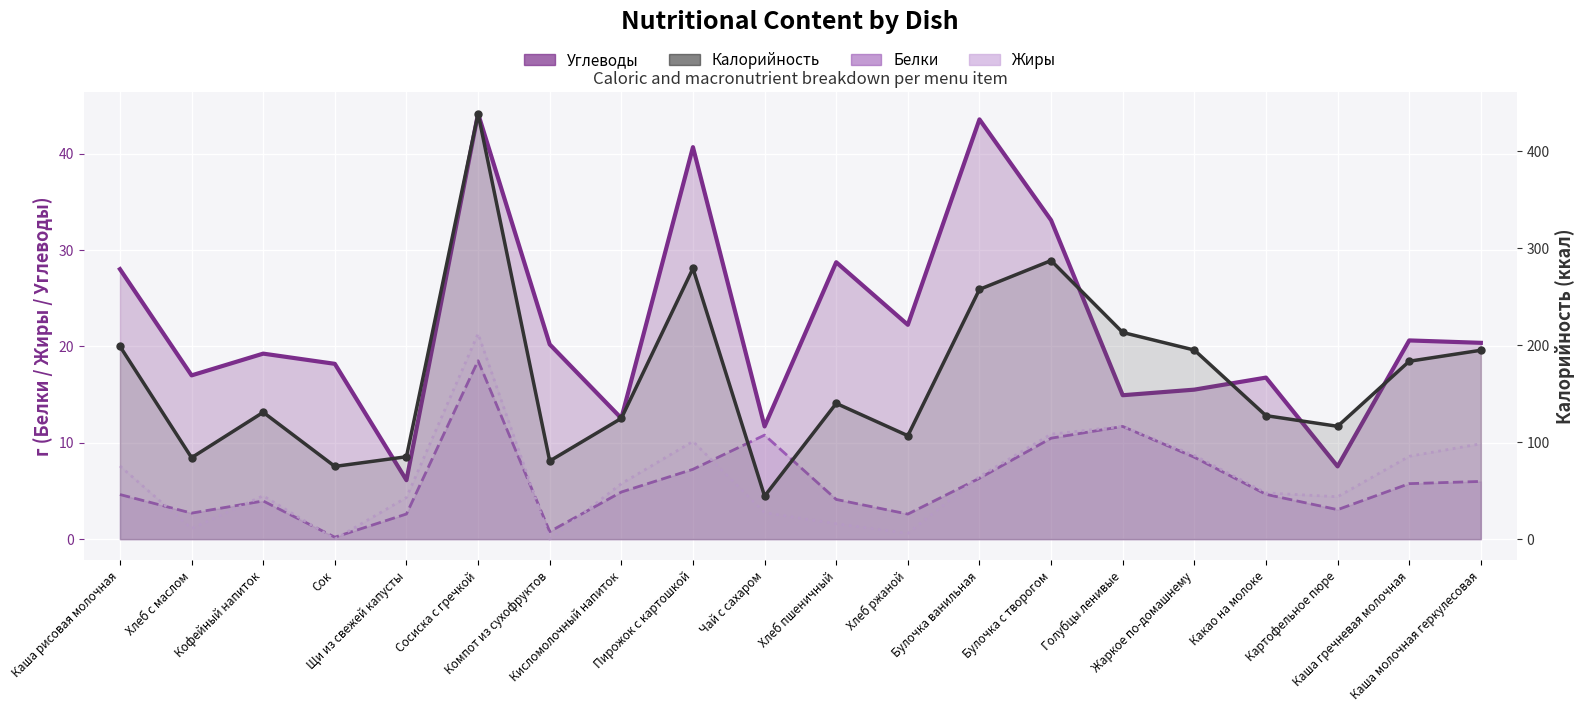

What position from the left is Щи из свежей капусты?

5